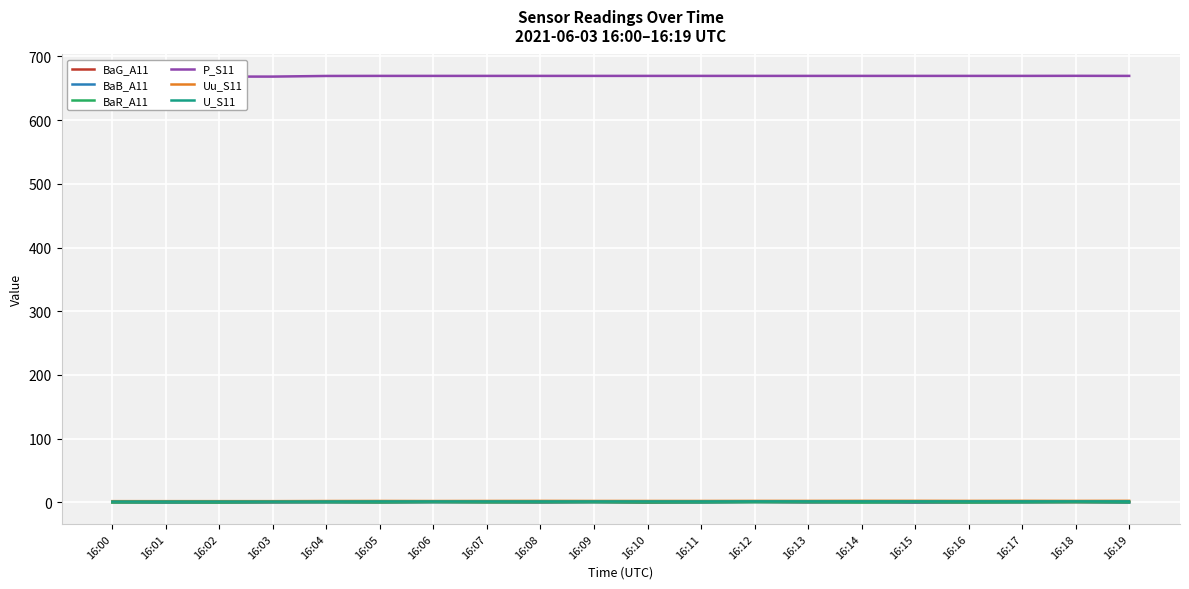

Which label corresponds to the smallest value in the chart?

16:10